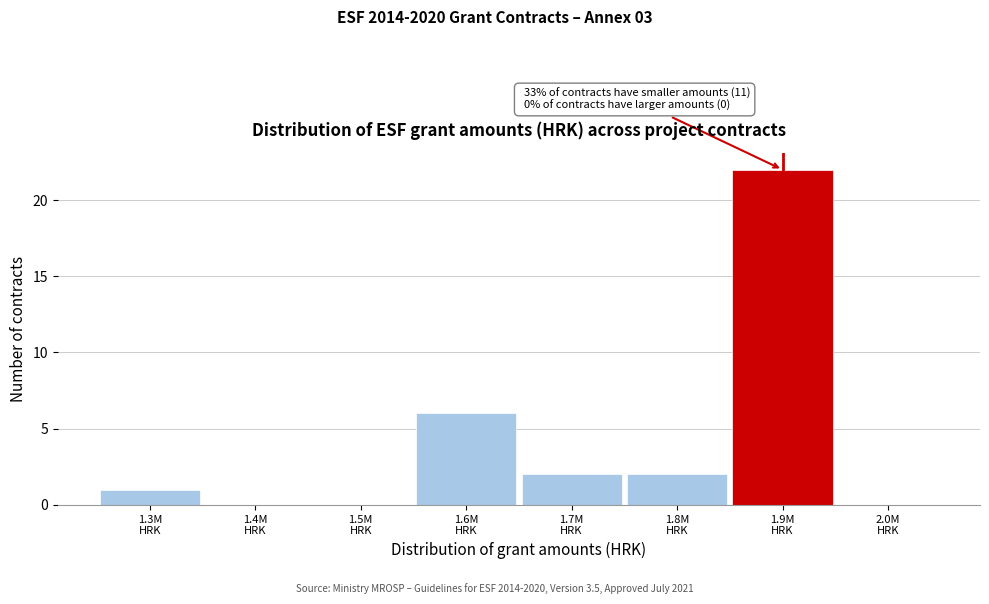

What is the sum of all values?

33